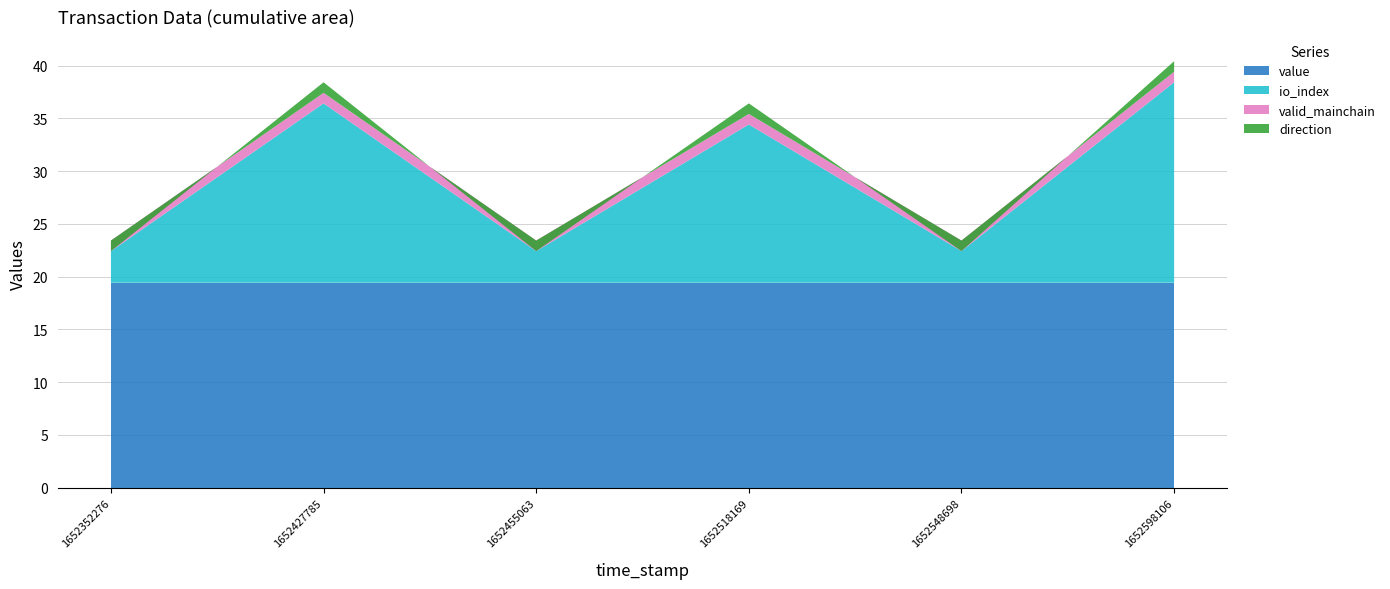

Reading right to left, transcribe all the data shown in this chart.

value: 1652598106=19.4	1652548698=19.4	1652518169=19.4	1652455063=19.4	1652427785=19.4	1652352276=19.4
io_index: 1652598106=19.0	1652548698=3.0	1652518169=15.0	1652455063=3.0	1652427785=17.0	1652352276=3.0
valid_mainchain: 1652598106=1.0	1652548698=1.0	1652518169=1.0	1652455063=1.0	1652427785=1.0	1652352276=1.0
direction: 1652598106=1.0	1652548698=-1.0	1652518169=1.0	1652455063=-1.0	1652427785=1.0	1652352276=-1.0